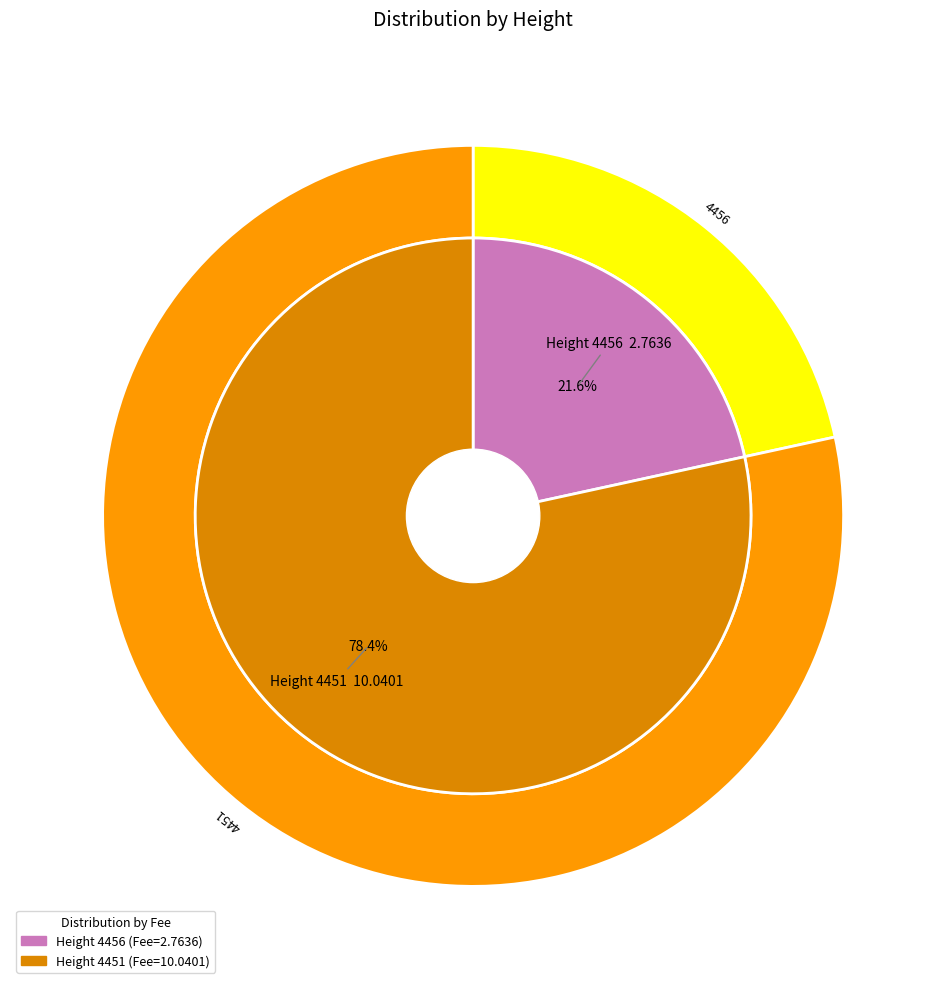

How many slices are in this pie chart?

2